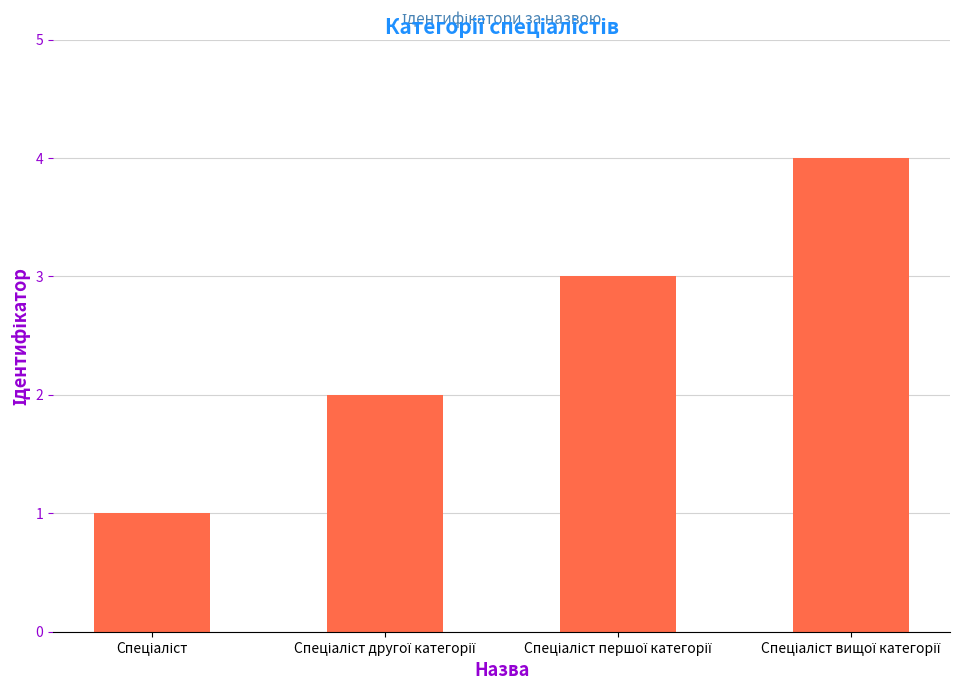

What is the sum of all values?

10